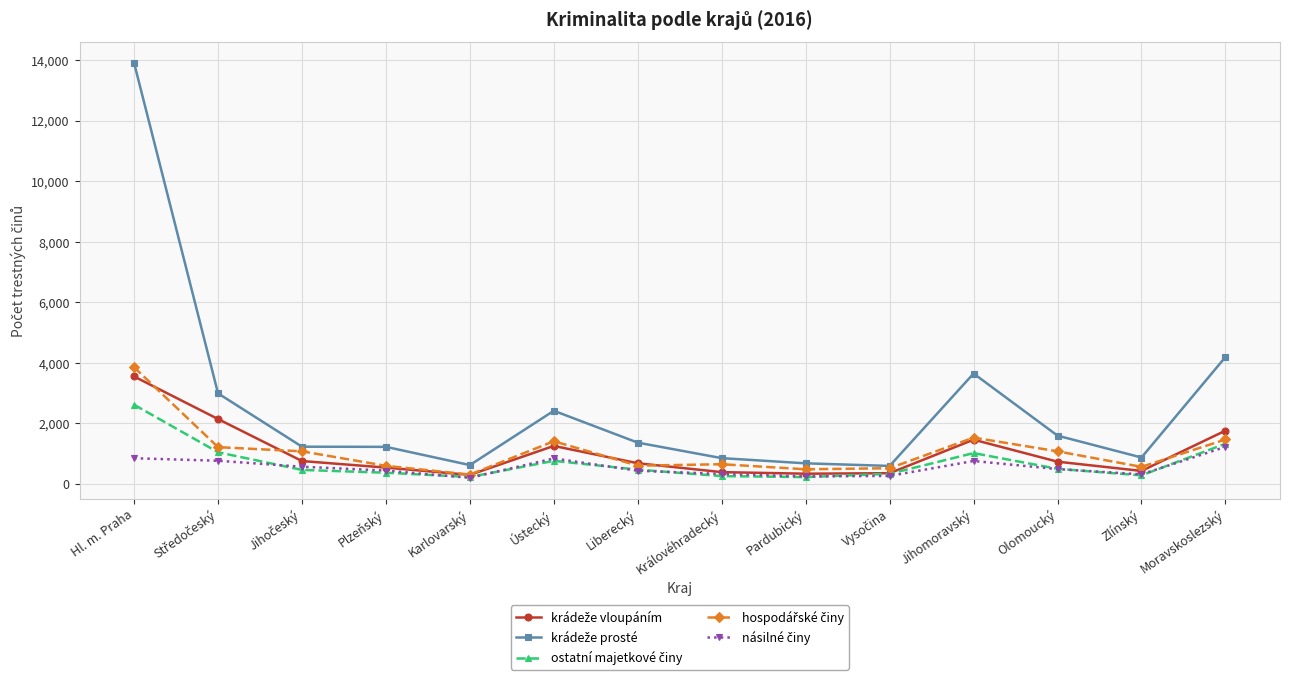

What is the label of the 11th point from the right?

Plzeňský